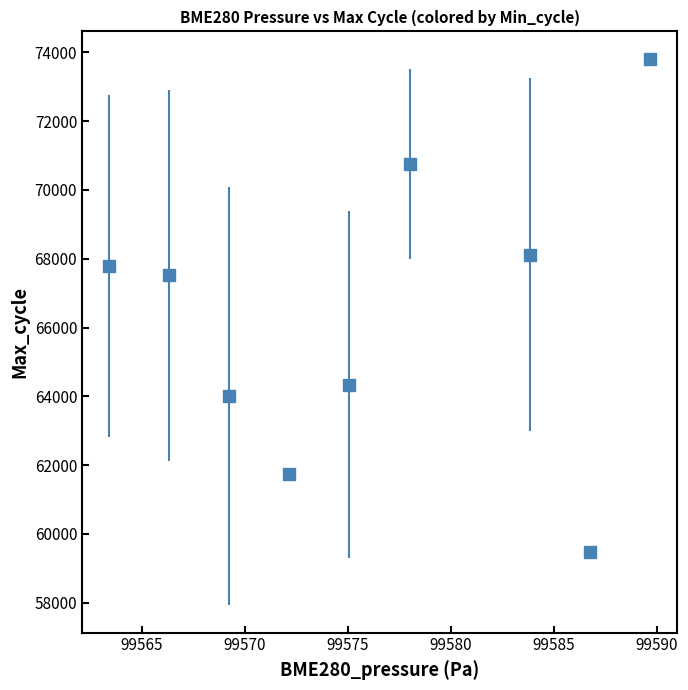

What is the value of the 9th point from the left?

73817.0